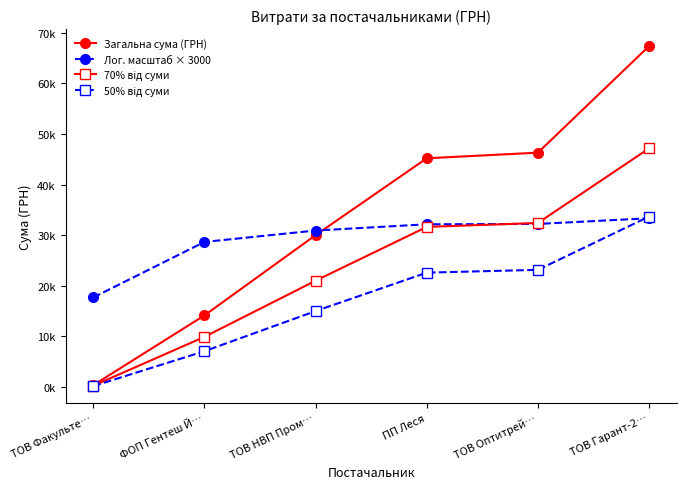

At which category is the sum across all series the highest?

ТОВ Гарант-2…